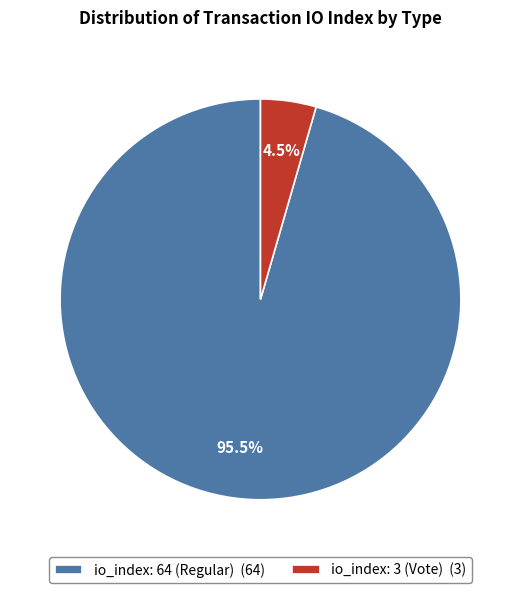

Which slice is the largest?

io_index: 64 (Regular)